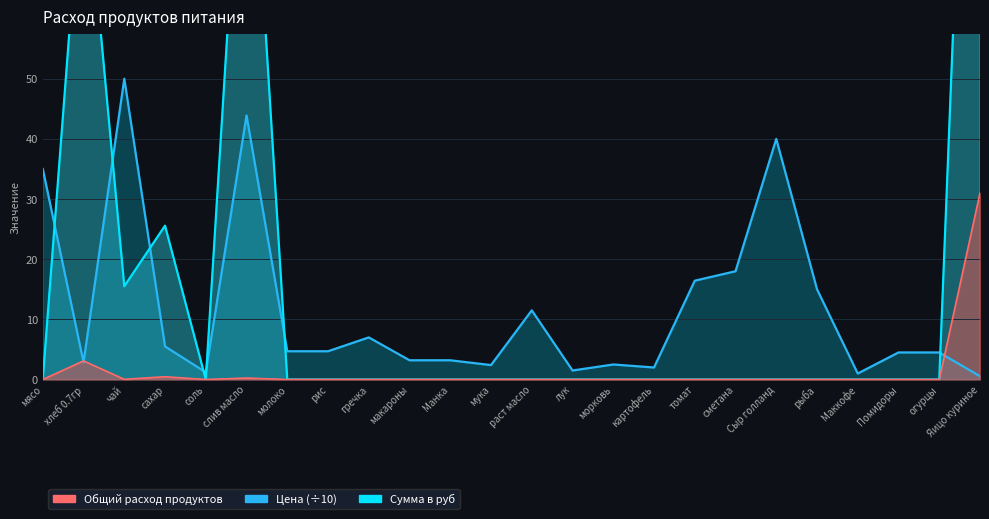

What is the label of the 13th point from the left?

раст масло